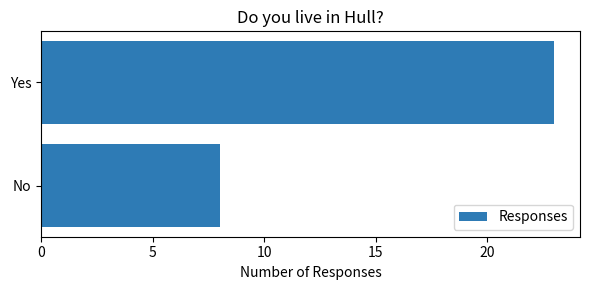

Approximately how many times larger is the value at No compared to Yes?

0.3